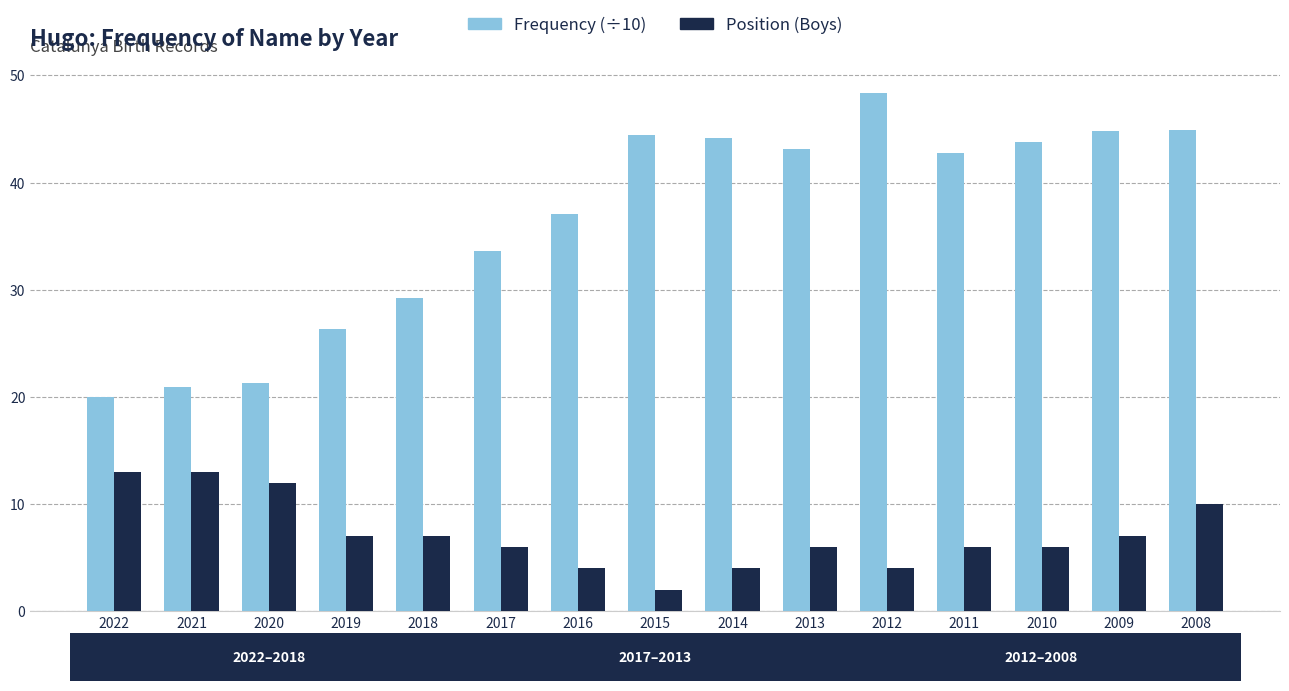

Which series has the widest spread of values?

Frequency (÷10)